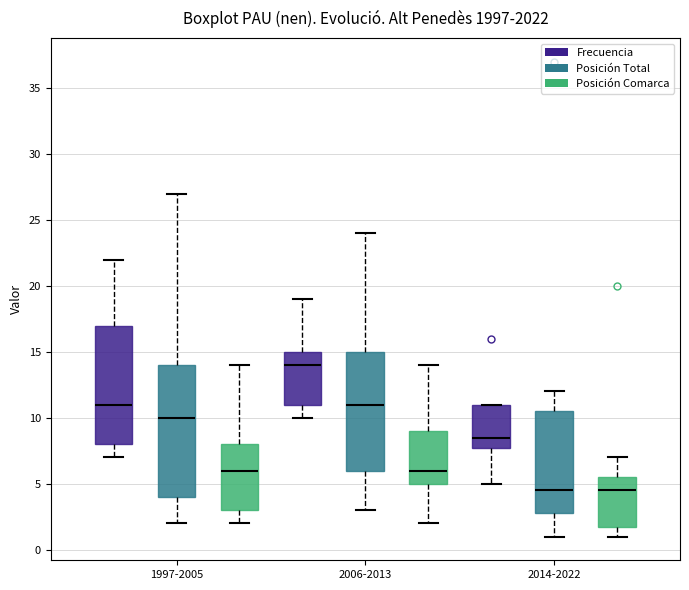

Which box's median line is the highest?

2006-2013 (Frecuencia)